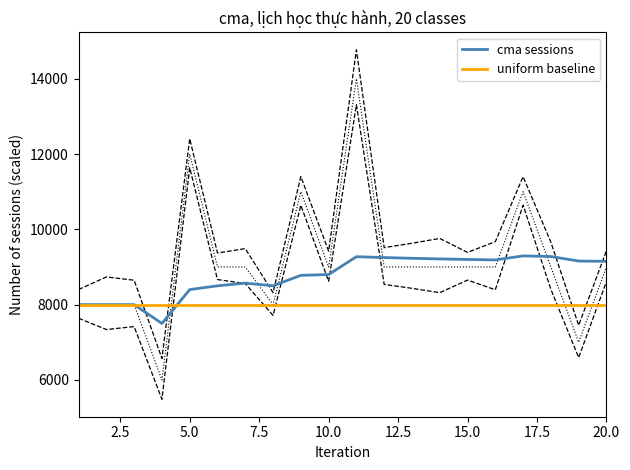

What is the maximum value for cma sessions?

9294.1